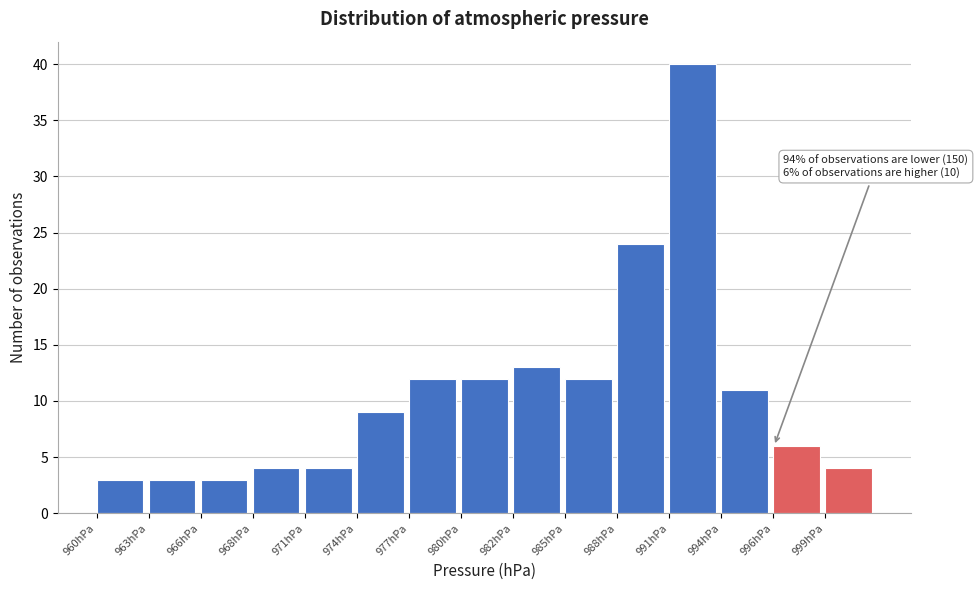

Which range on the x-axis has the tallest bar?

990.8 to 993.6